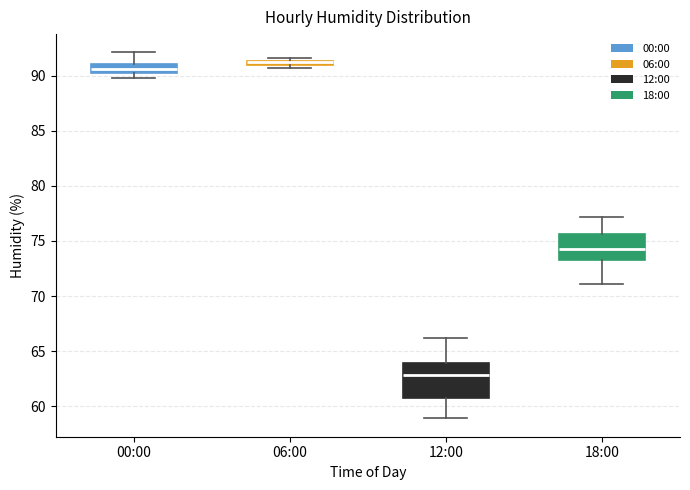

Where is the lower edge of the box for 06:00 on the y-axis? The values are not printed on the chart, so give them approximately, as read against the axis.

91.0